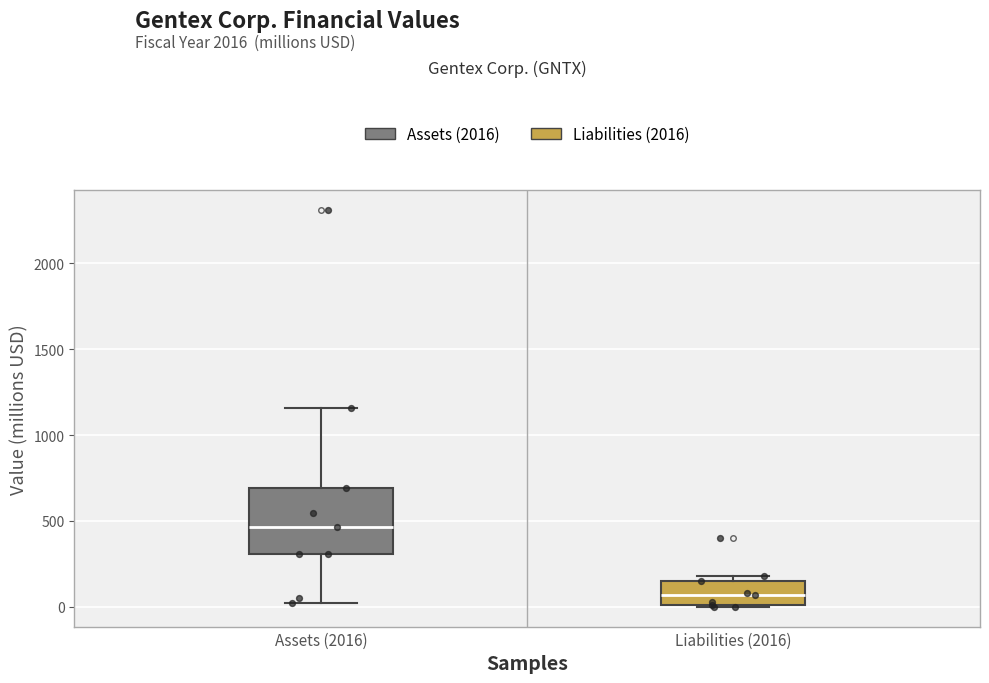

Which box is the tallest, from its lower edge to its upper edge?

Assets (2016)